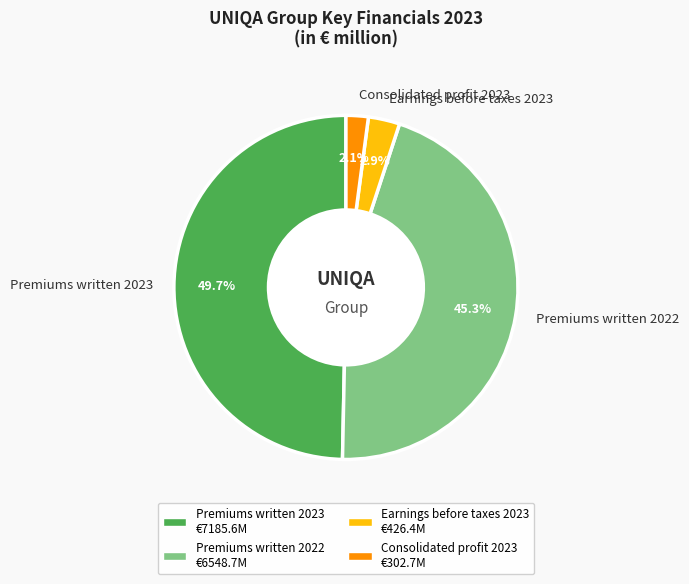

To the nearest percent, what is the difference between the largest and smallest slice percentages?

48%